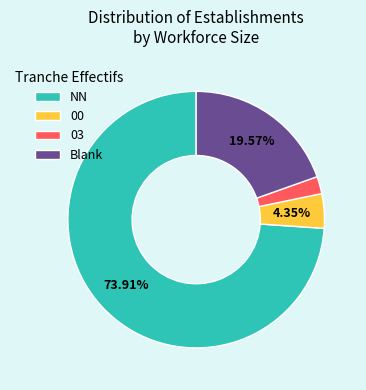

How many segments does this pie chart have?

4